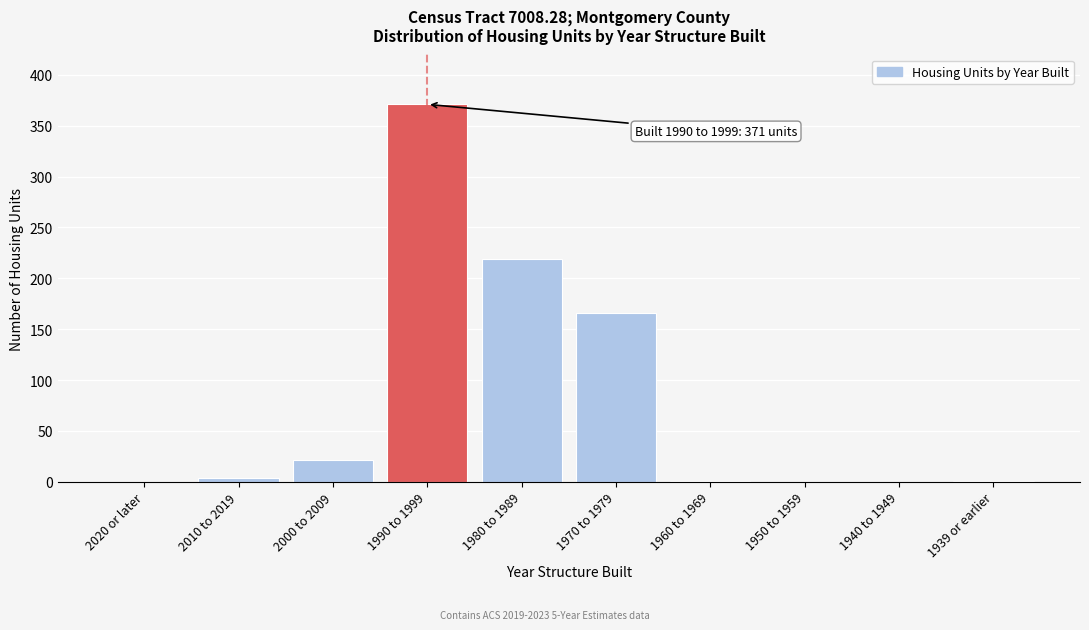

At which label is the value closest to 185?

1970 to 1979